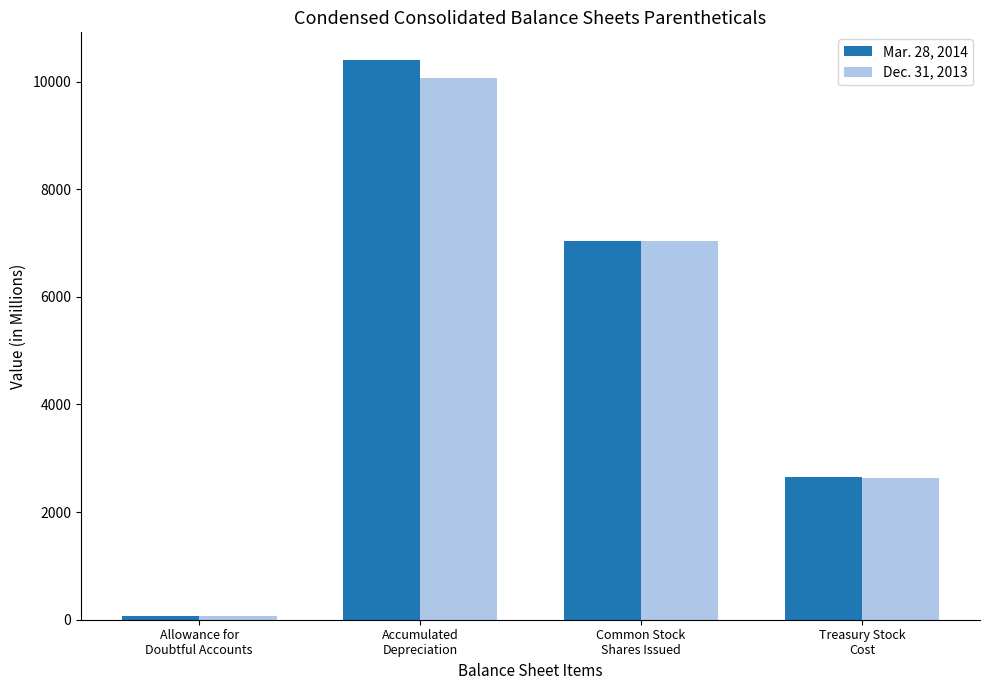

Which category has the lowest value in the Mar. 28, 2014 series?

Allowance for
Doubtful Accounts